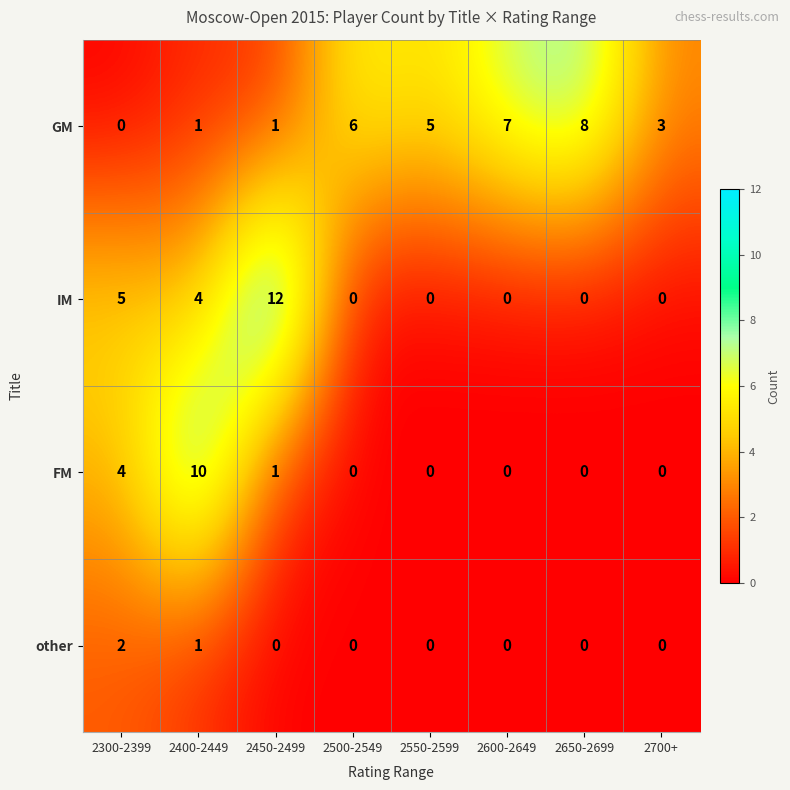

The value of IM at 2650-2699 is 0. True or false?

True